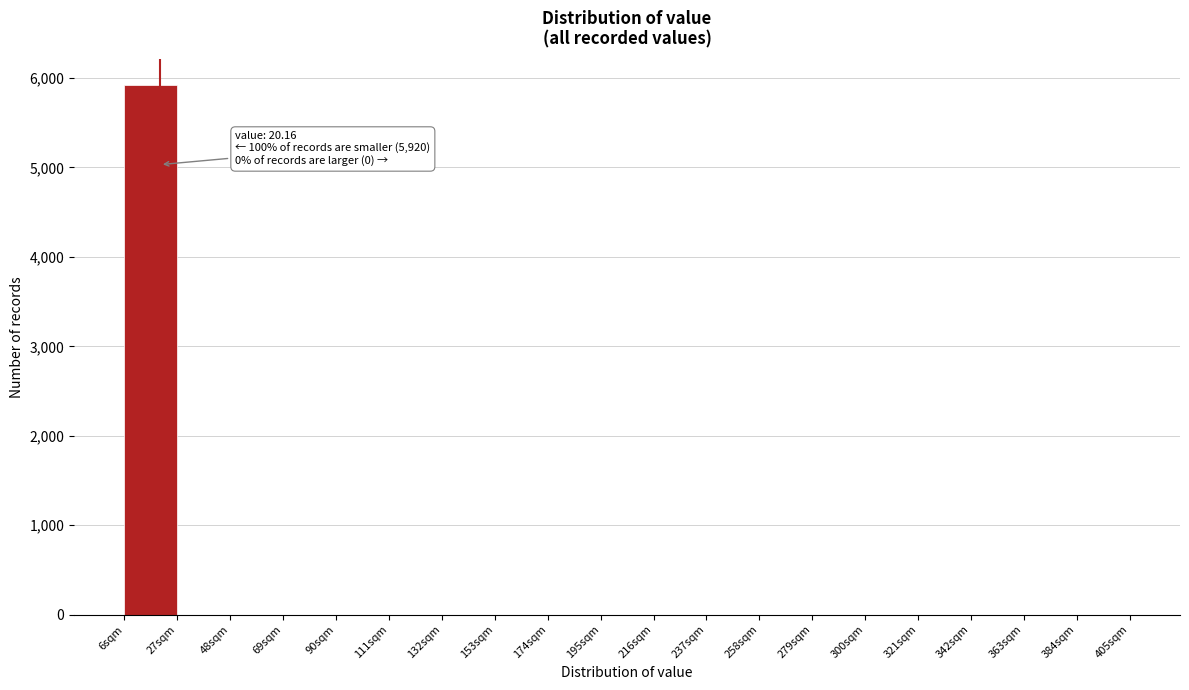

Over which range of the x-axis is the bar tallest?

6 to 27